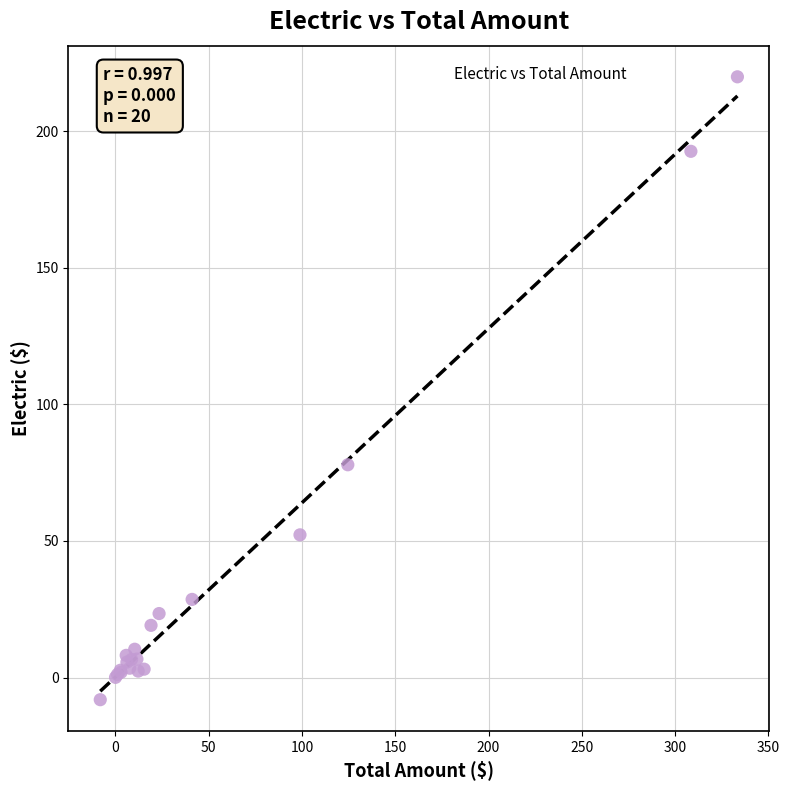

What Y value in the scatter plot is closest to 105?

77.9